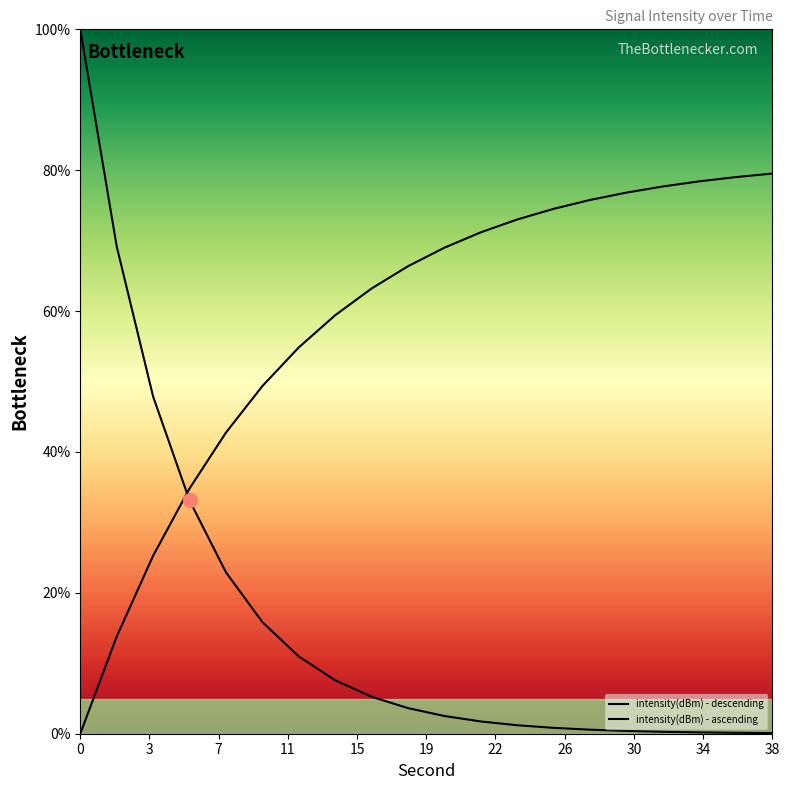

Reading left to right, extract all data points from this chart.

intensity(dBm) - descending: 100.0	69.2	47.9	33.1	22.9	15.8	11.0	7.6	5.2	3.6	2.5	1.7	1.2	0.8	0.6	0.4	0.3	0.2	0.1	0.1
intensity(dBm) - ascending: 0.0	13.8	25.3	34.8	42.8	49.4	54.8	59.4	63.2	66.4	69.0	71.2	73.0	74.5	75.8	76.8	77.7	78.4	79.0	79.5